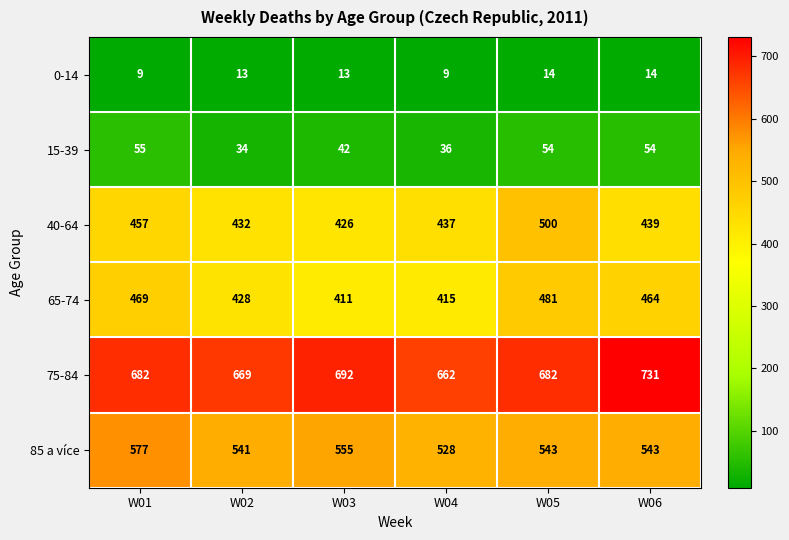

At W04, list the series in order from smallest to largest.

0-14, 15-39, 65-74, 40-64, 85 a více, 75-84